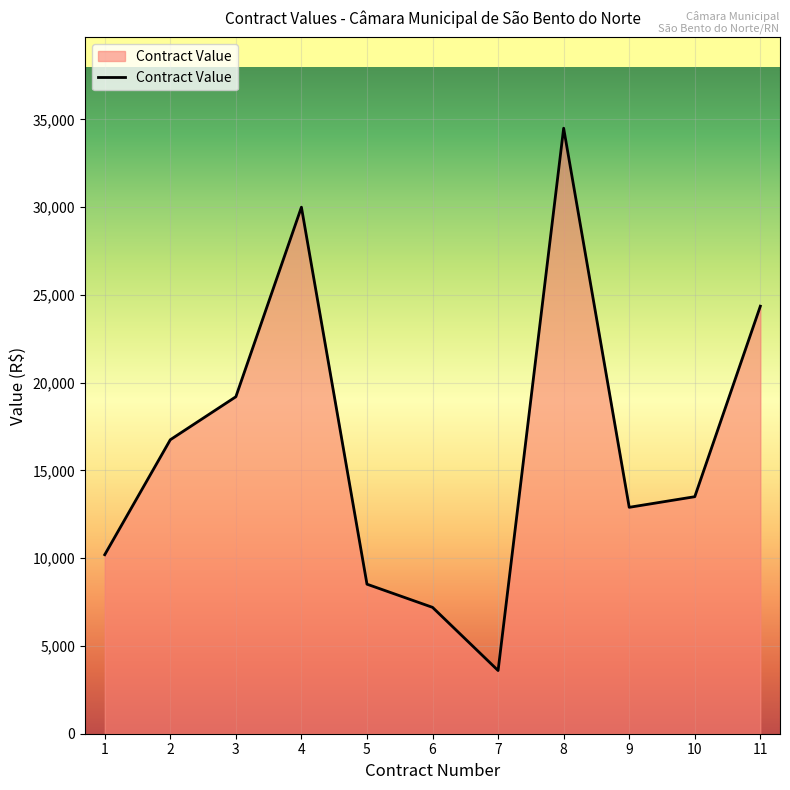

Is it true that the value at 11 is 24360?

True